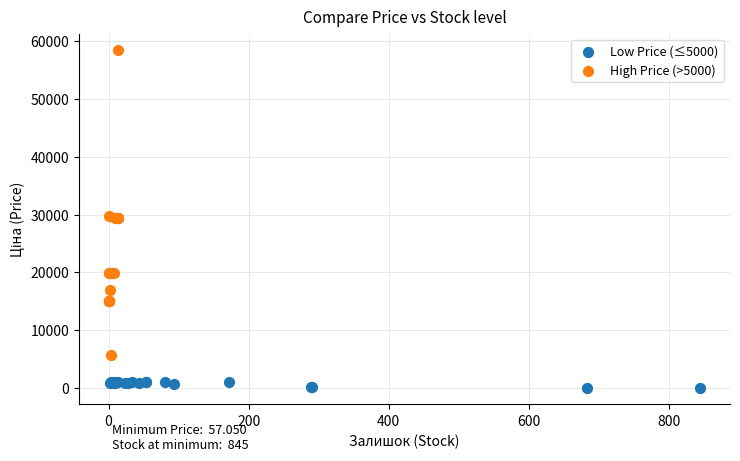

Which series has the largest Y range (max minus min)?

High Price (>5000)